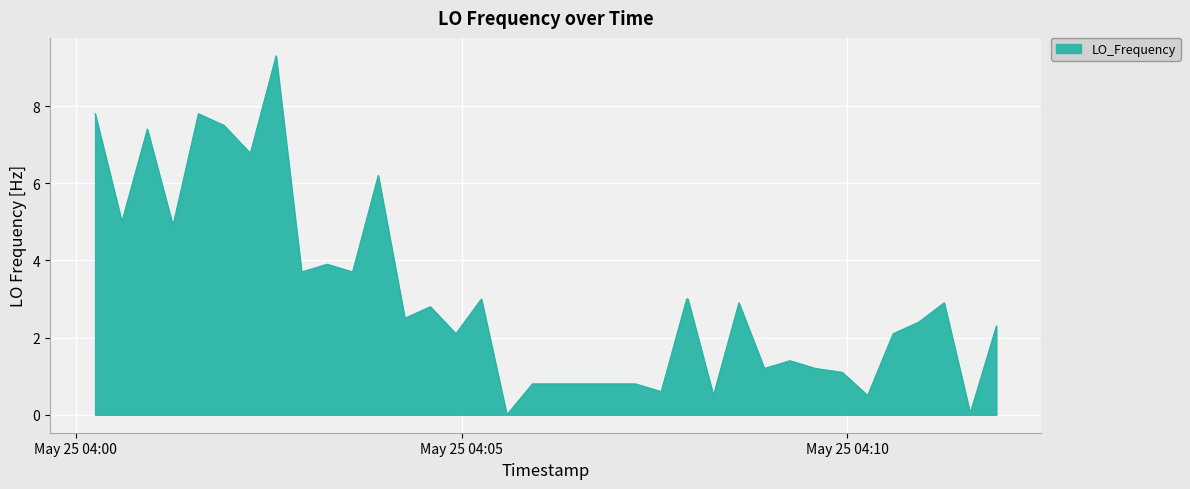

What is the difference between the maximum and minimum values?

9.3